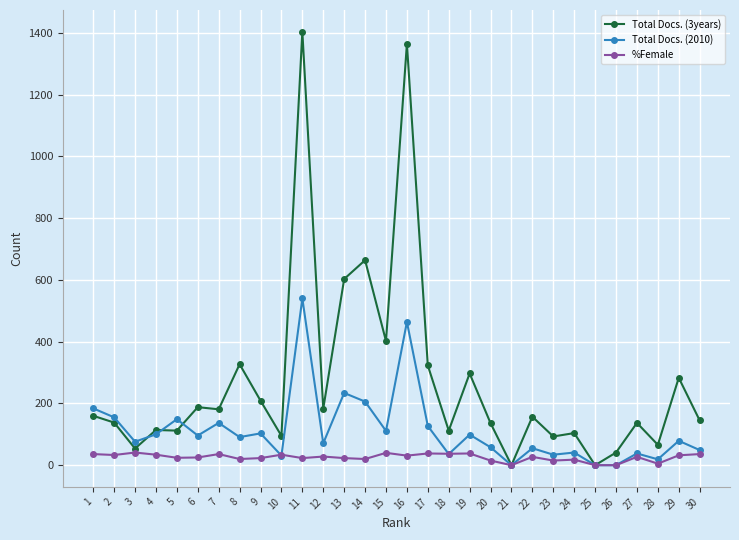

Is it true that Total Docs. (2010) equals 151 at 6?

False